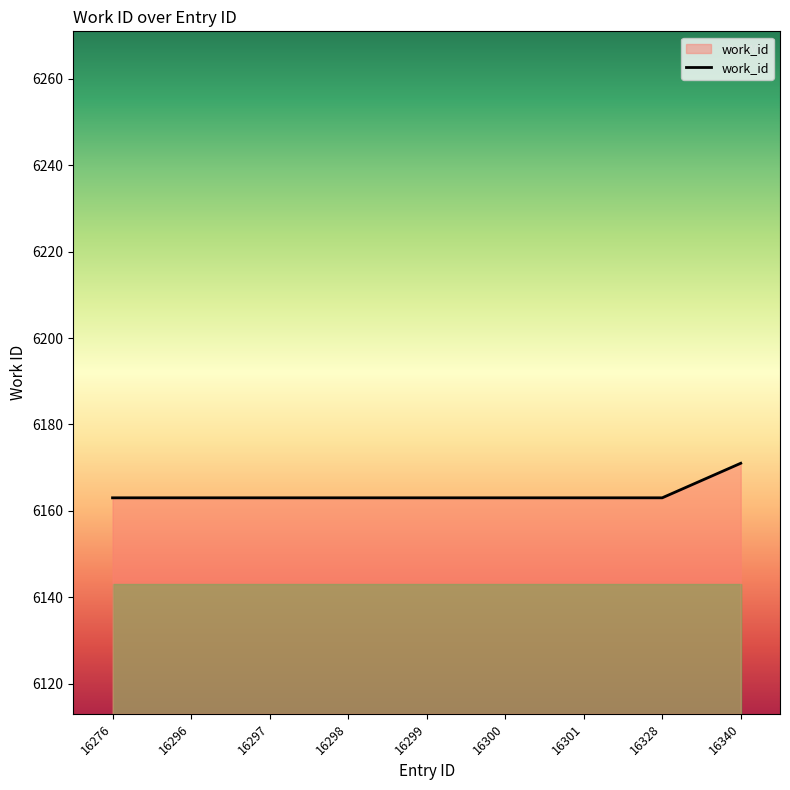

The value at 16299 is 6163. True or false?

True